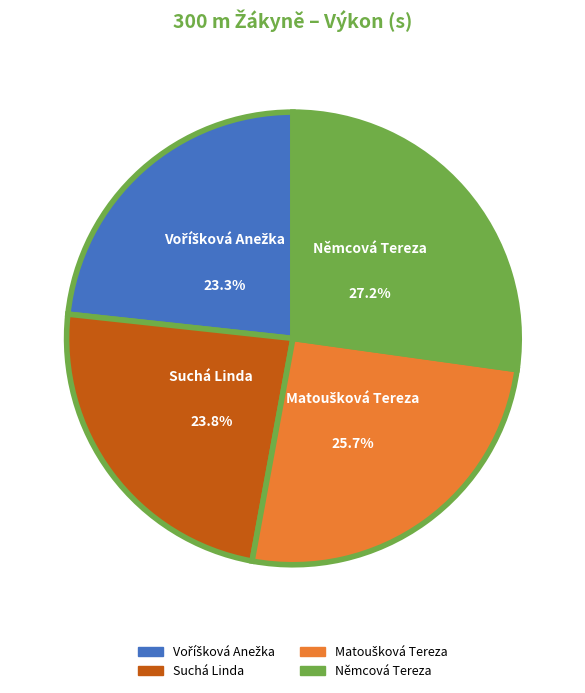

How many segments does this pie chart have?

4